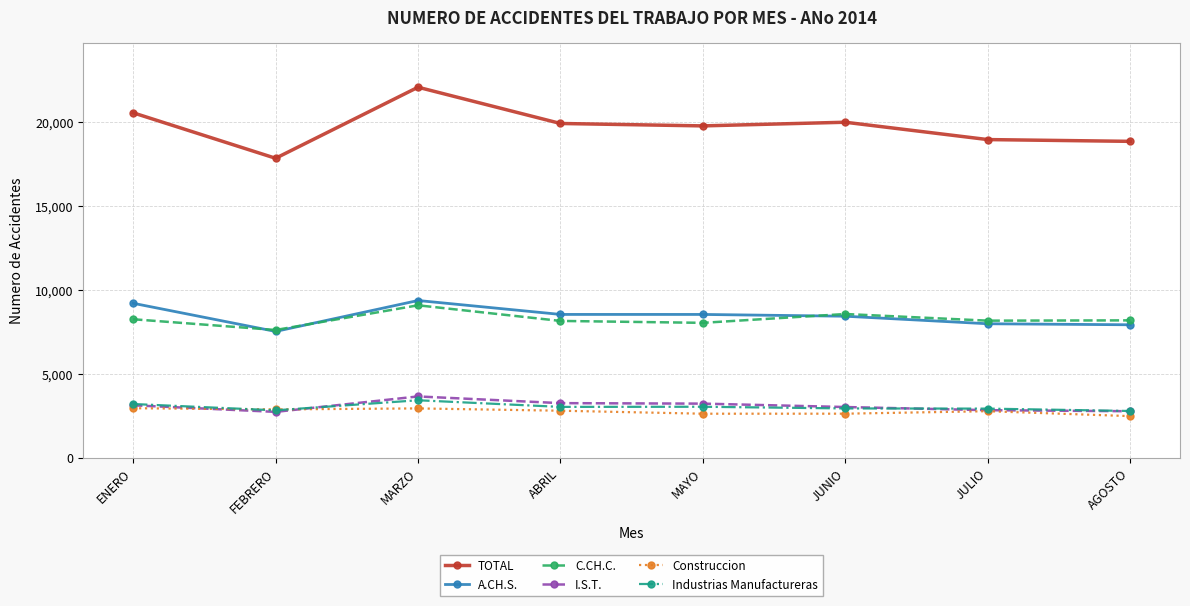

Is the value of Construccion at JULIO greater than the value of C.CH.C. at FEBRERO?

No